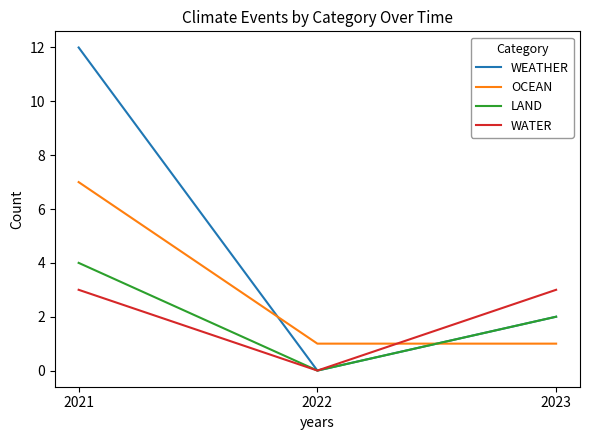

How many lines are shown in the chart?

4